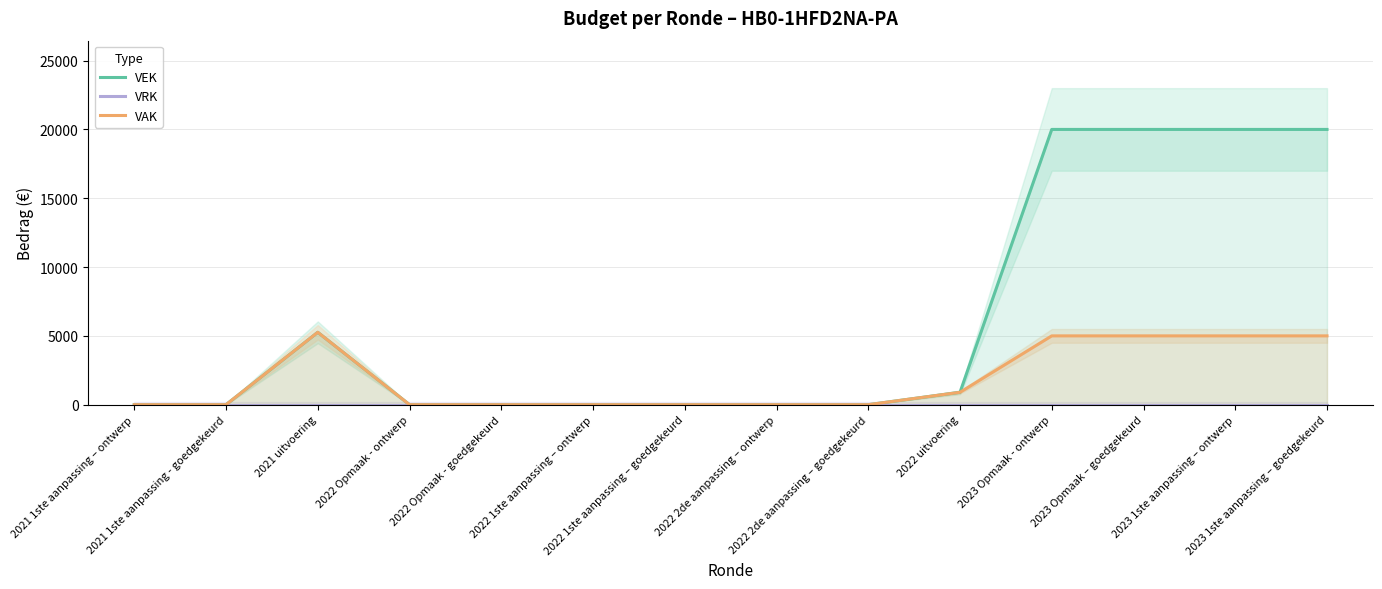

Rank the series by their average value, from highest to lowest.

VEK, VAK, VRK